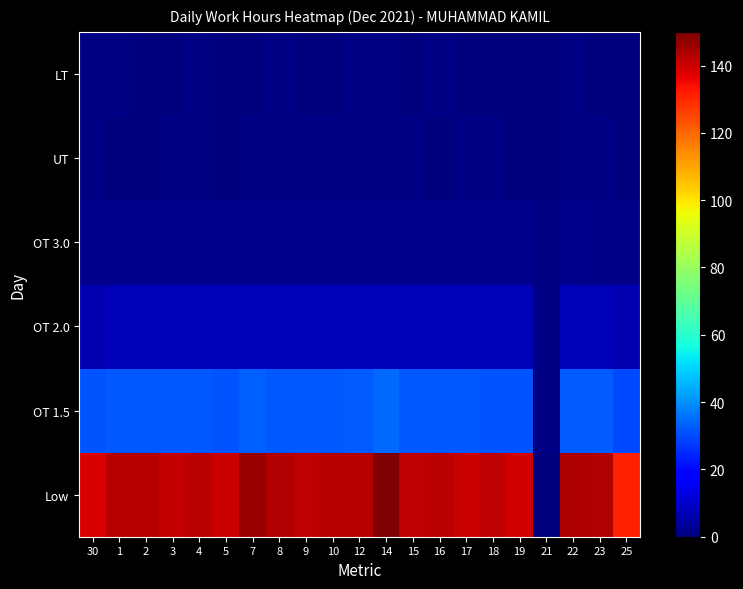

At which category is the sum across all series the highest?

14